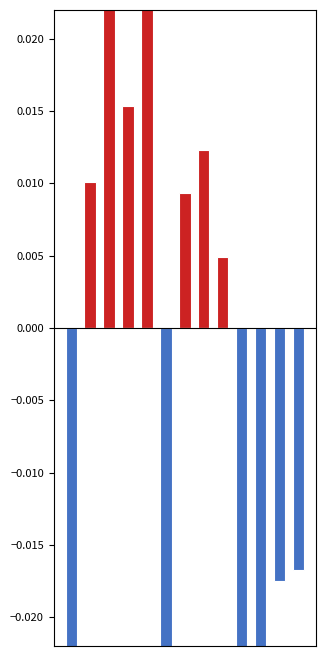

Which category has the highest value in the Above Average series?

4